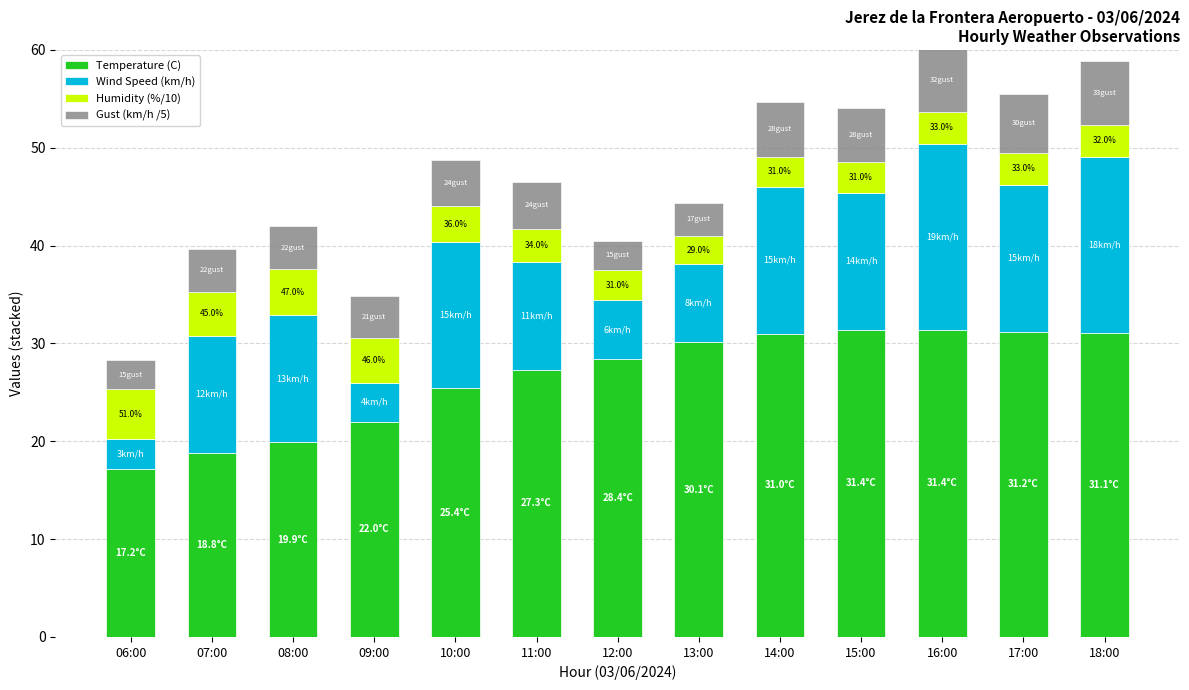

How many bars are there in total?

13